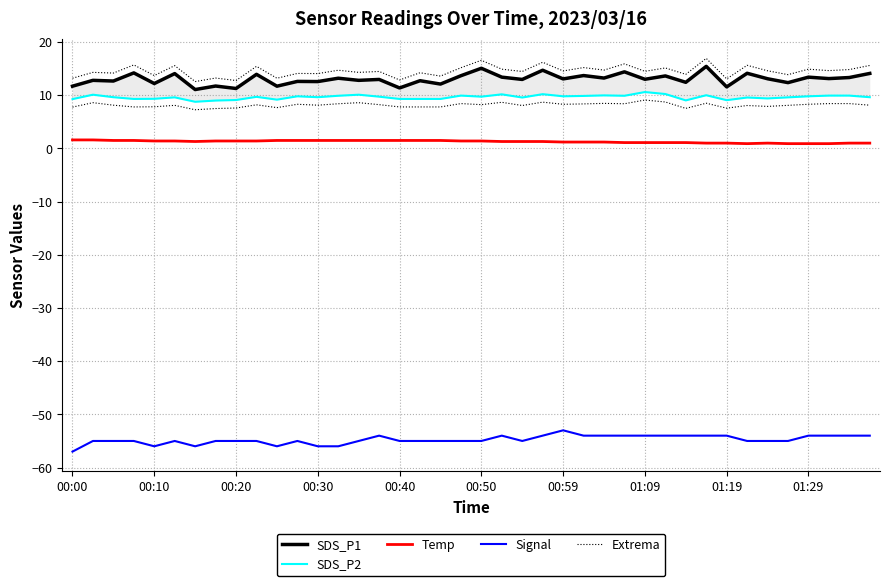

In Signal, how many points are higher than both neighbors (excluding endpoints)?

5